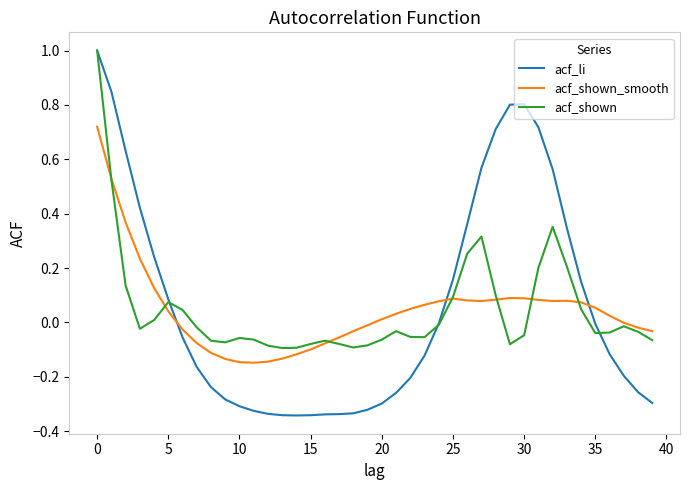

True or false: acf_shown_smooth and acf_li cross at least once.

True